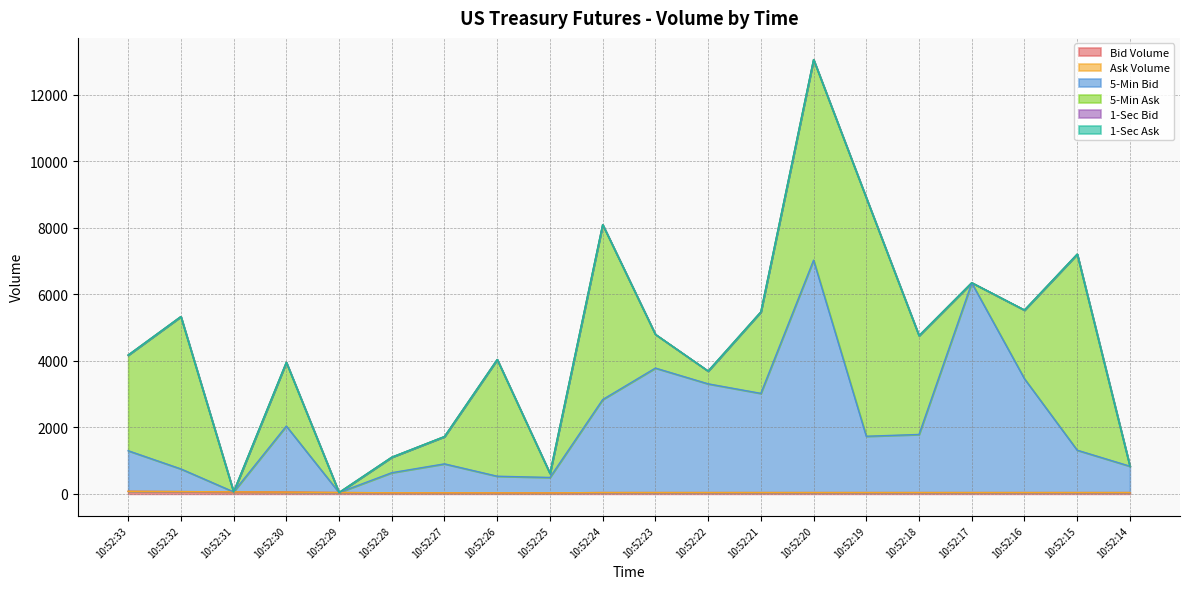

The value of Ask Volume at 10:52:31 is 0. True or false?

True